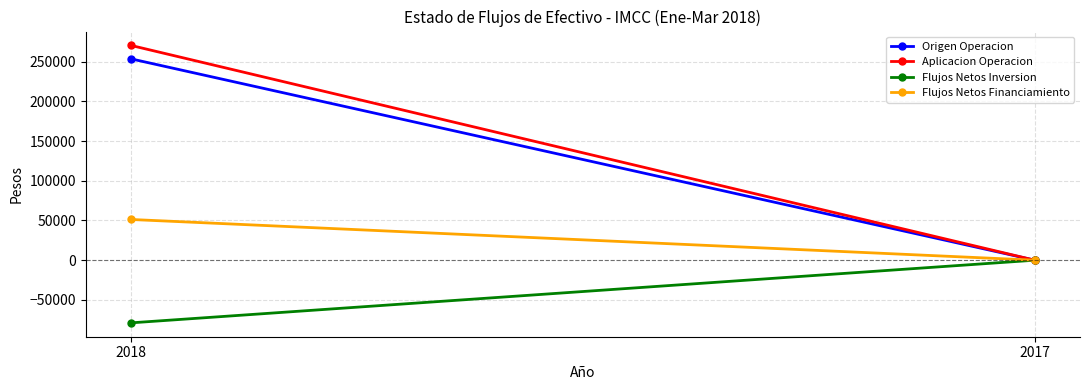

Is this an area chart (filled region under the line)?

No